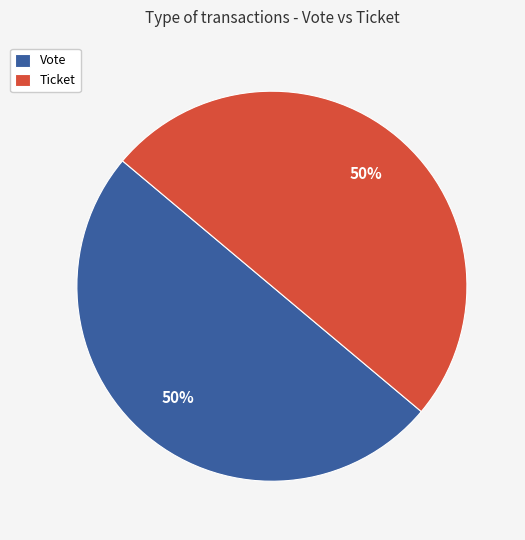

To the nearest percent, what portion does Vote represent?

50%